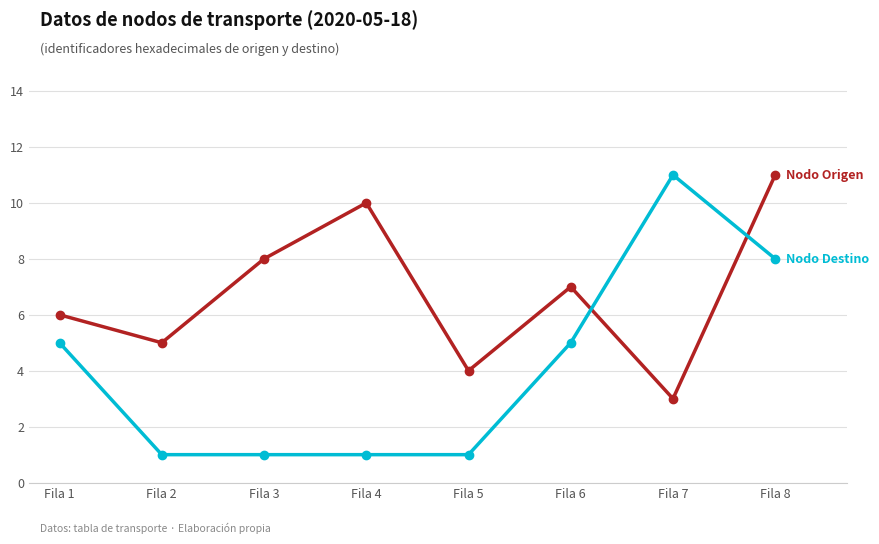

How many lines are shown in the chart?

2